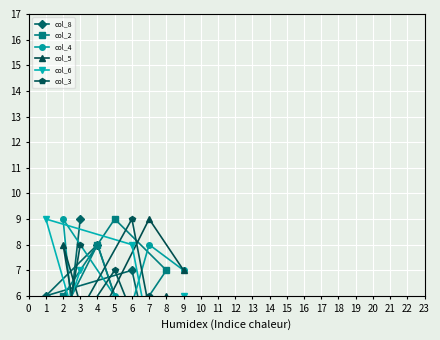

What is the difference between the highest and lowest values at 4?

7